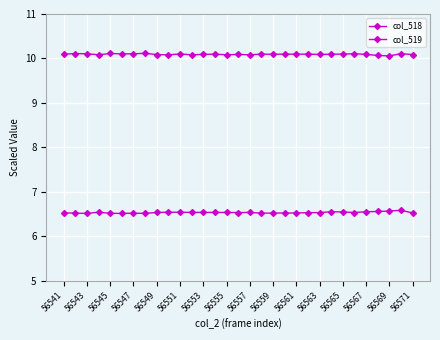

In col_519, how many points are higher than both neighbors (excluding endpoints)?

11